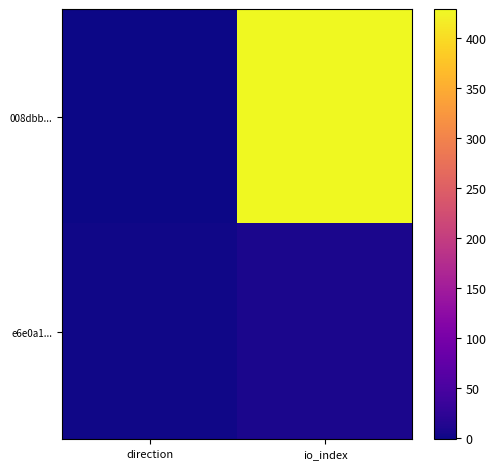

Between direction and io_index, which is larger?

io_index